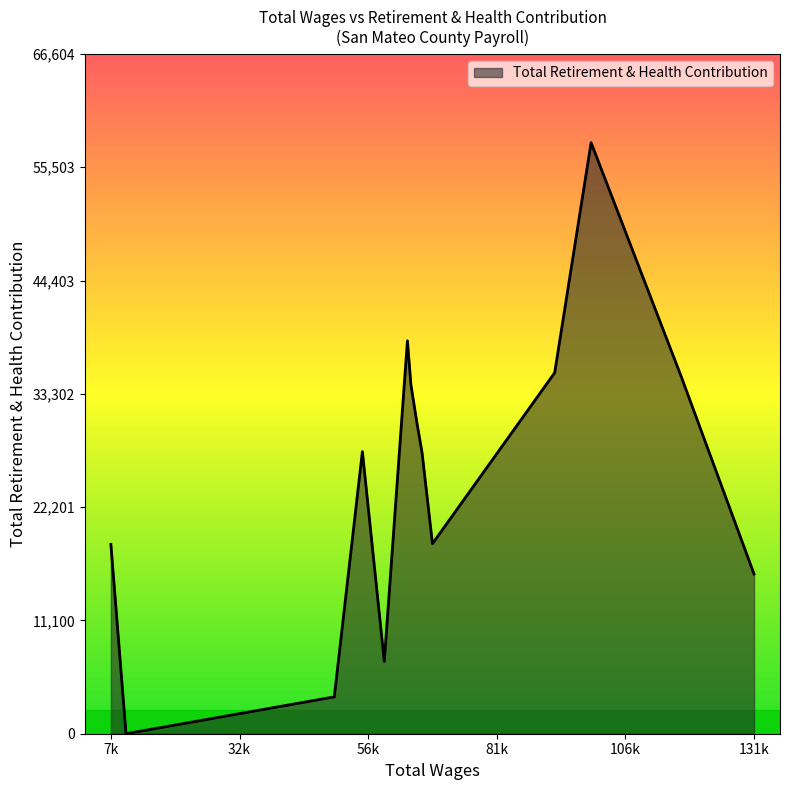

What is the difference between the maximum and minimum values?

57917